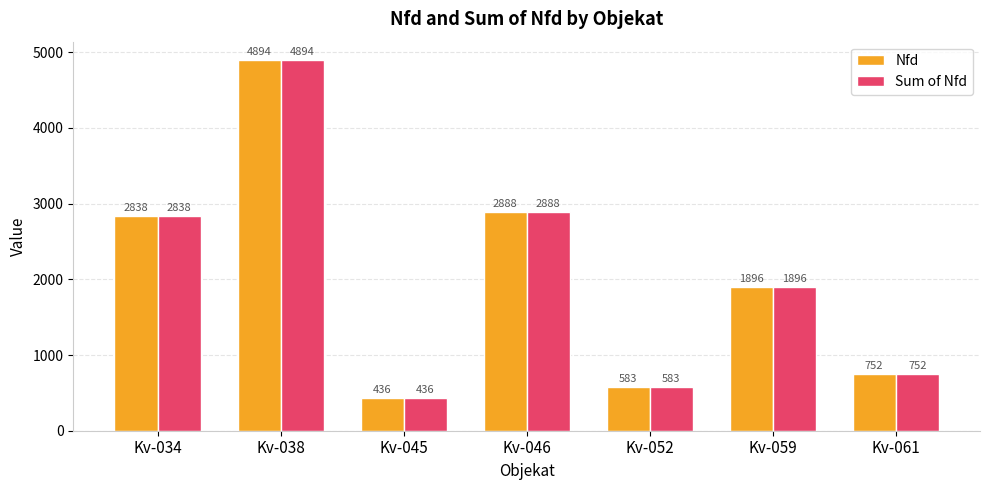

How many distinct data groups are displayed?

2